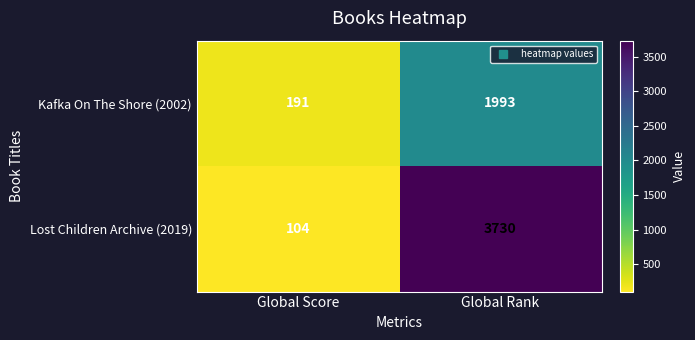

What is the total value across all series at Global Rank?

5723